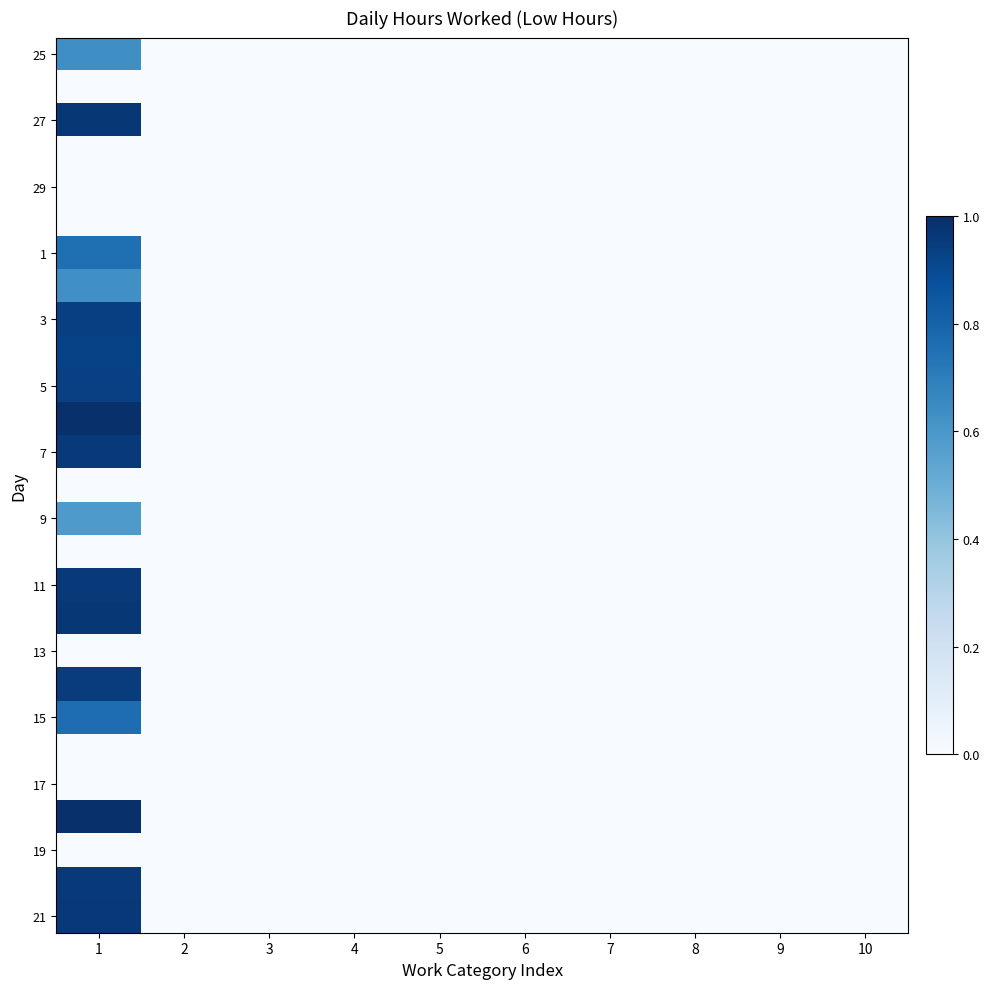

Which label corresponds to the smallest value in the chart?

2